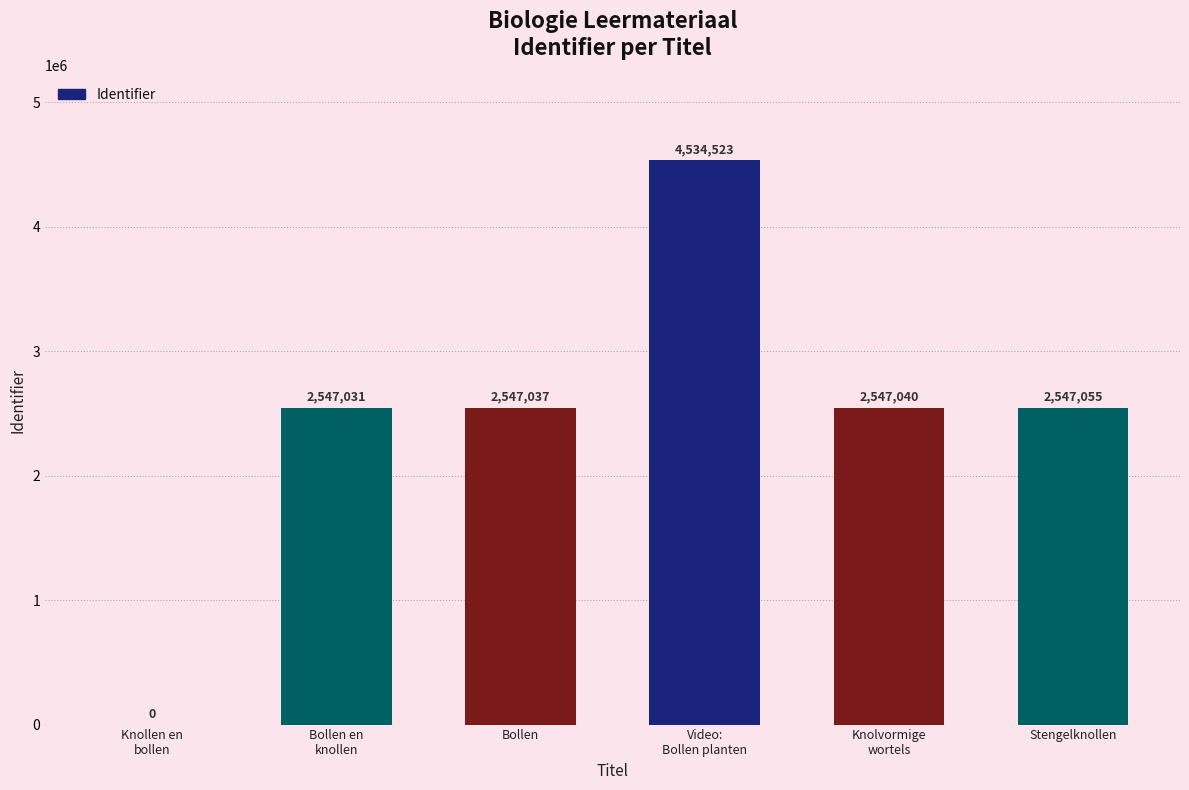

Count the number of categories in the chart.

6